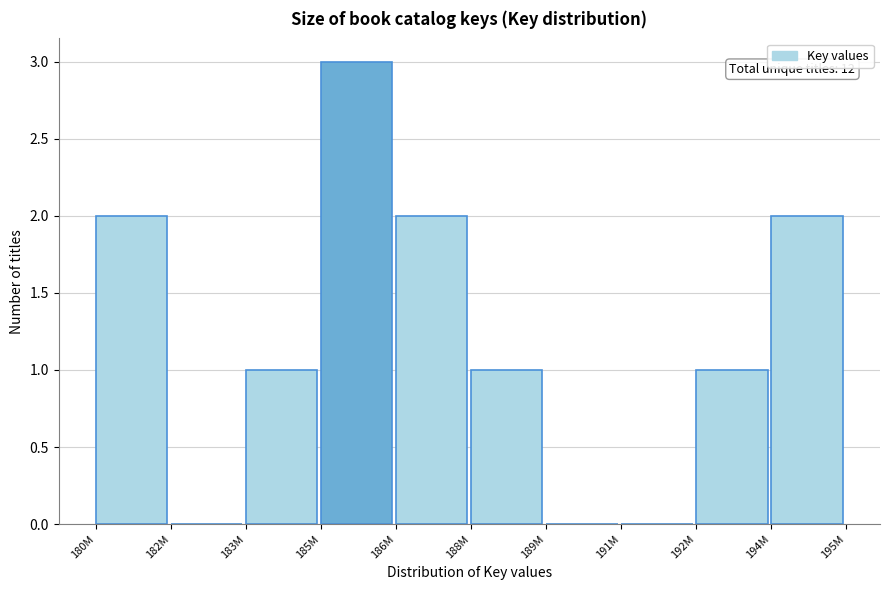

Reading left to right, transcribe all the data shown in this chart.

180M=2	182M=0	183M=1	185M=3	186M=2	188M=1	189M=0	191M=0	192M=1	194M=2